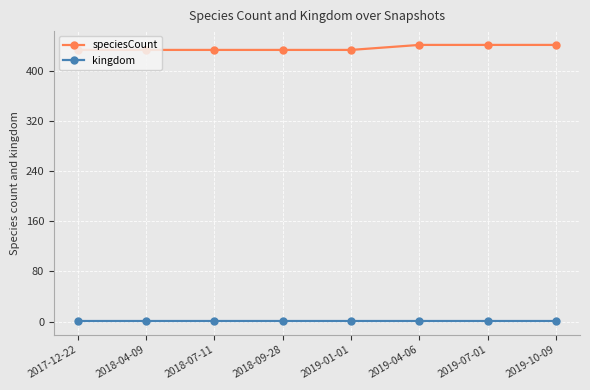

List the series in order of their peak value, lowest first.

kingdom, speciesCount